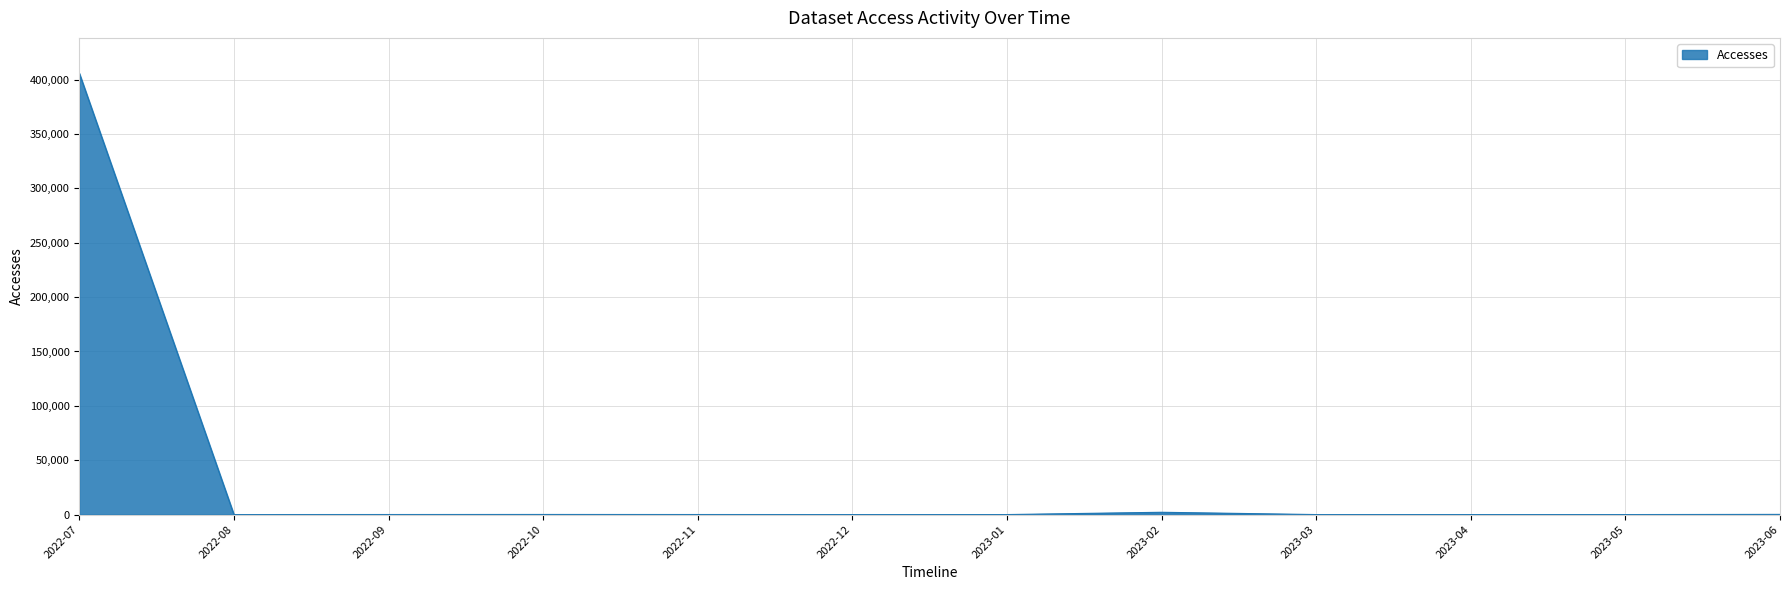

What is the difference between the maximum and minimum values?

405918